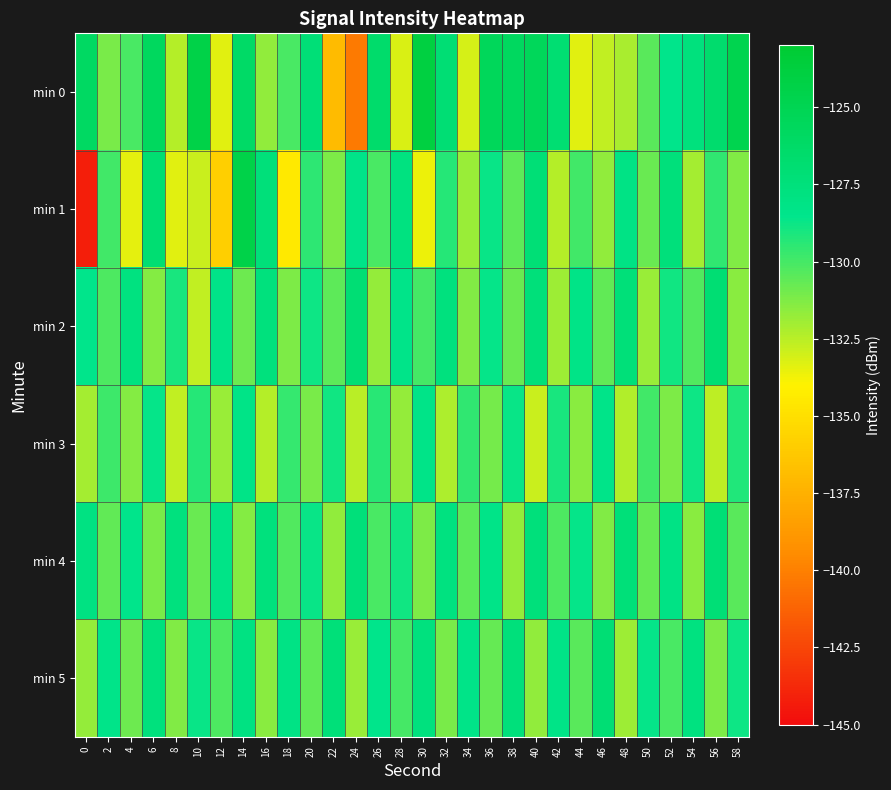

What is the spread (max minus min) of values at 18?

6.4